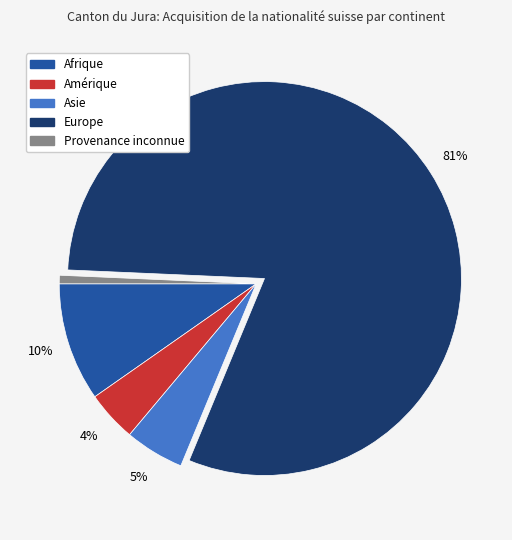

Is there a majority slice in this chart?

Yes